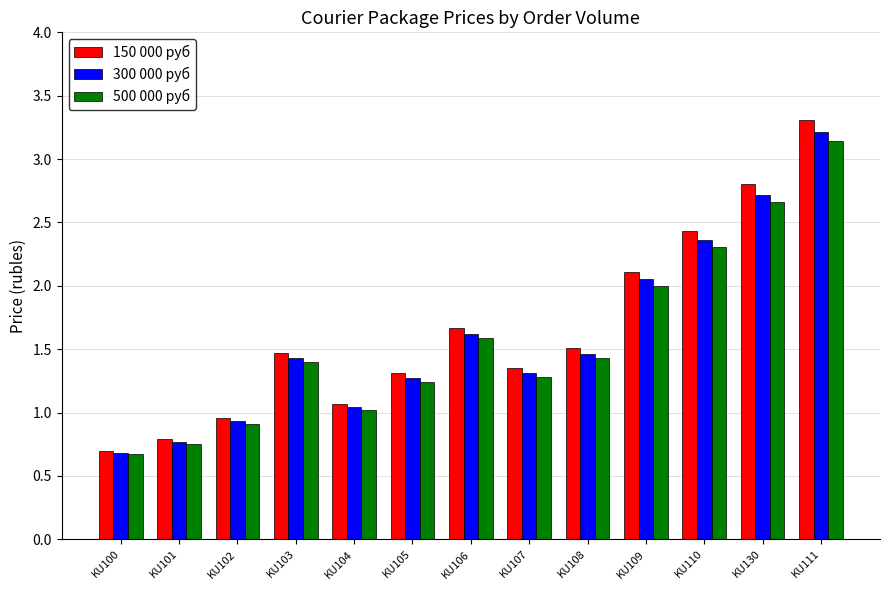

What is the total value across all series at KU106?

4.9